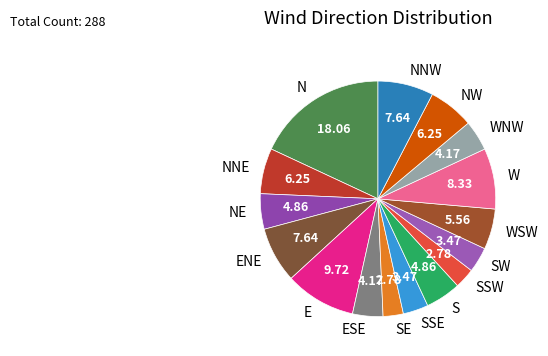

Does any single category account for the majority?

No